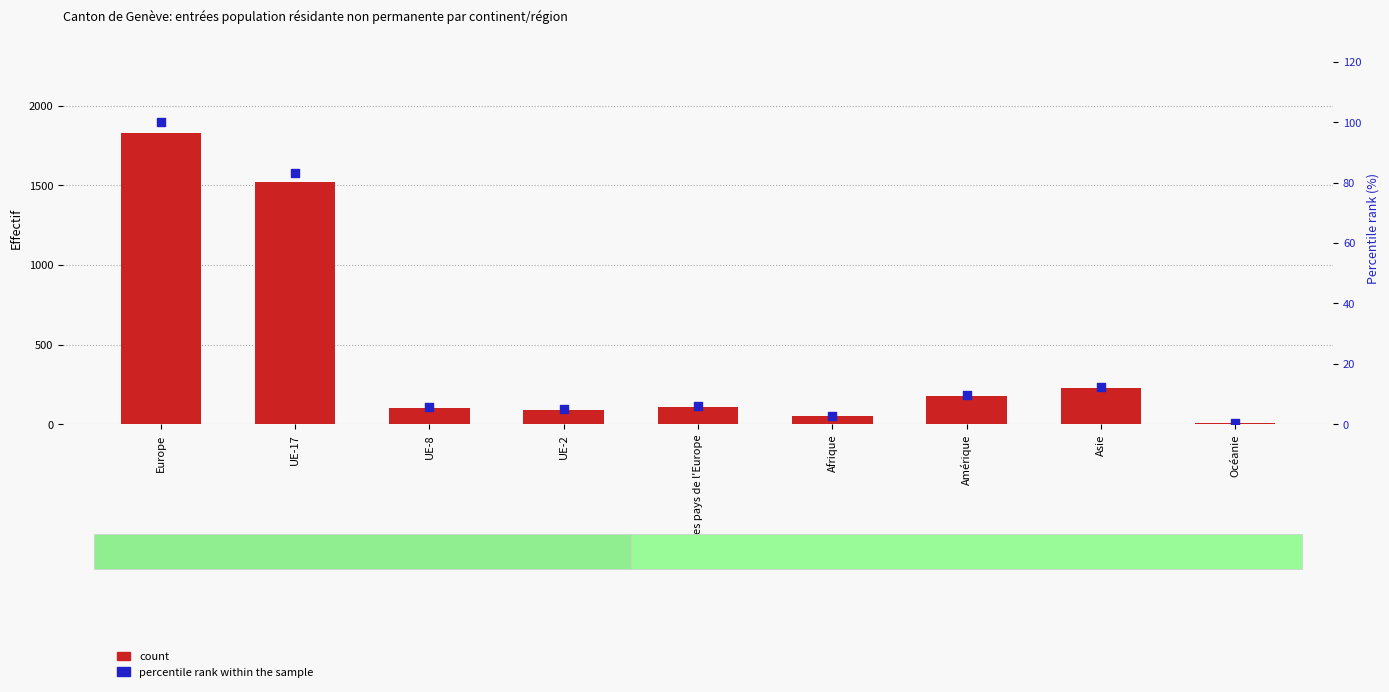

At which category is the sum across all series the highest?

Europe